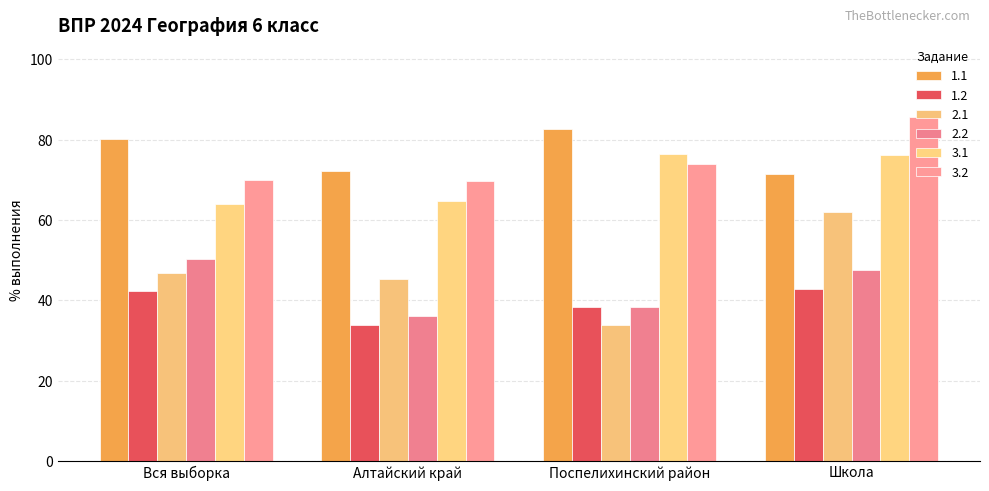

What is the highest value of the 3.2 series?

85.7